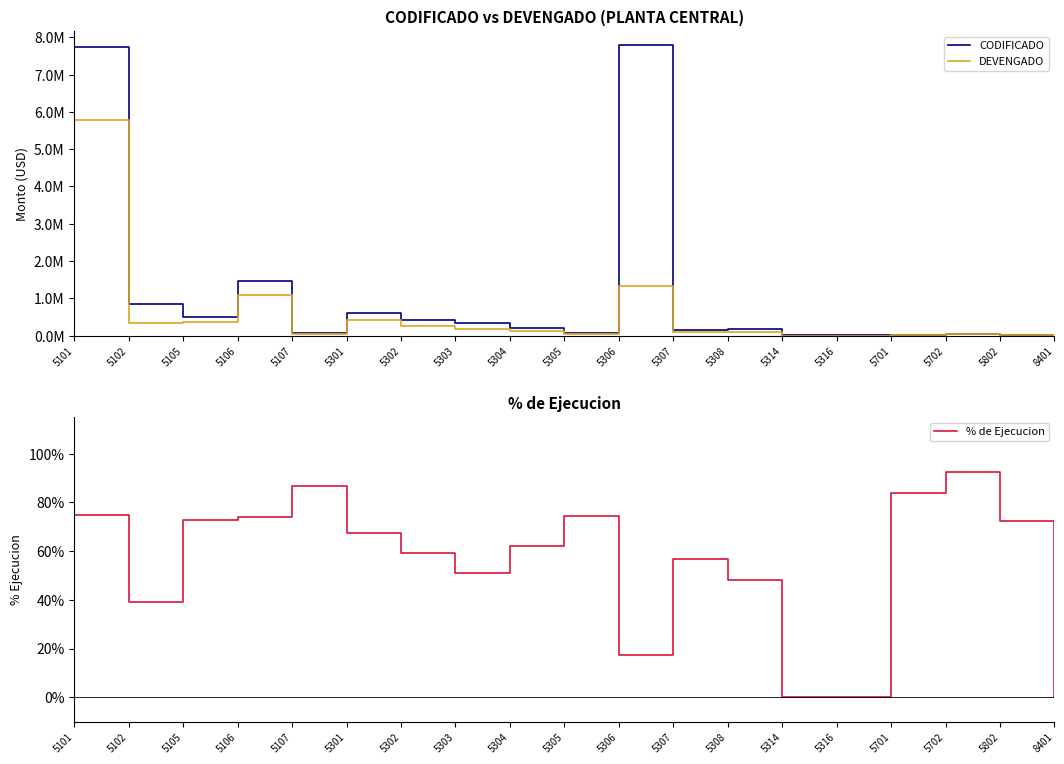

Which series has the largest total across all categories?

CODIFICADO